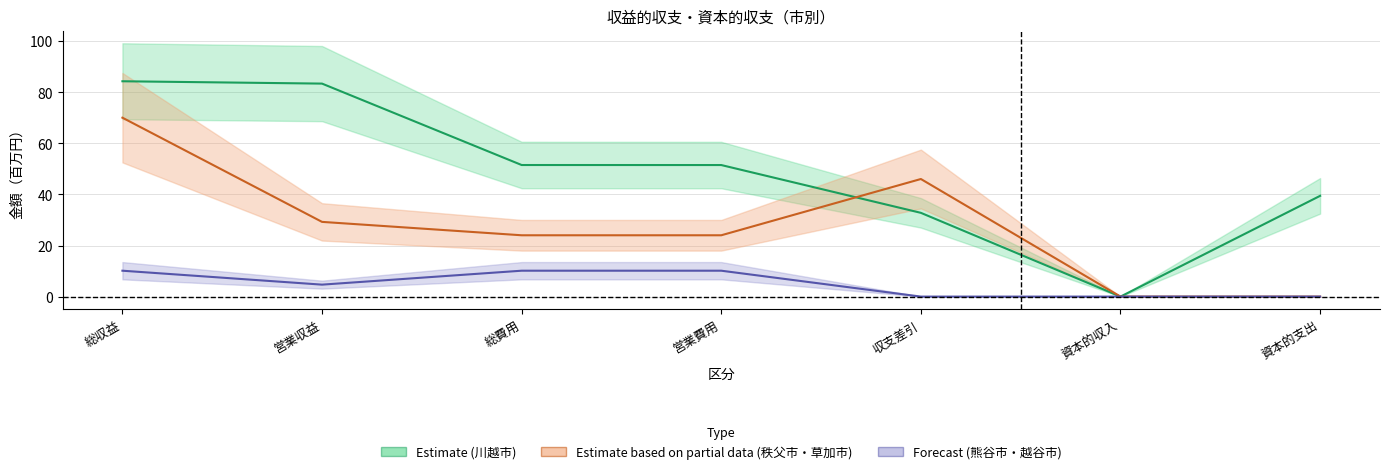

Reading left to right, transcribe all the data shown in this chart.

Estimate: 総収益=84.3	営業収益=83.4	総費用=51.5	営業費用=51.5	収支差引=32.8	資本的収入=0.0	資本的支出=39.4
Estimate based on partial data: 総収益=70.0	営業収益=29.3	総費用=24.0	営業費用=24.0	収支差引=46.0	資本的収入=0.0	資本的支出=0.0
Forecast: 総収益=10.1	営業収益=4.7	総費用=10.1	営業費用=10.1	収支差引=0.0	資本的収入=0.0	資本的支出=0.0